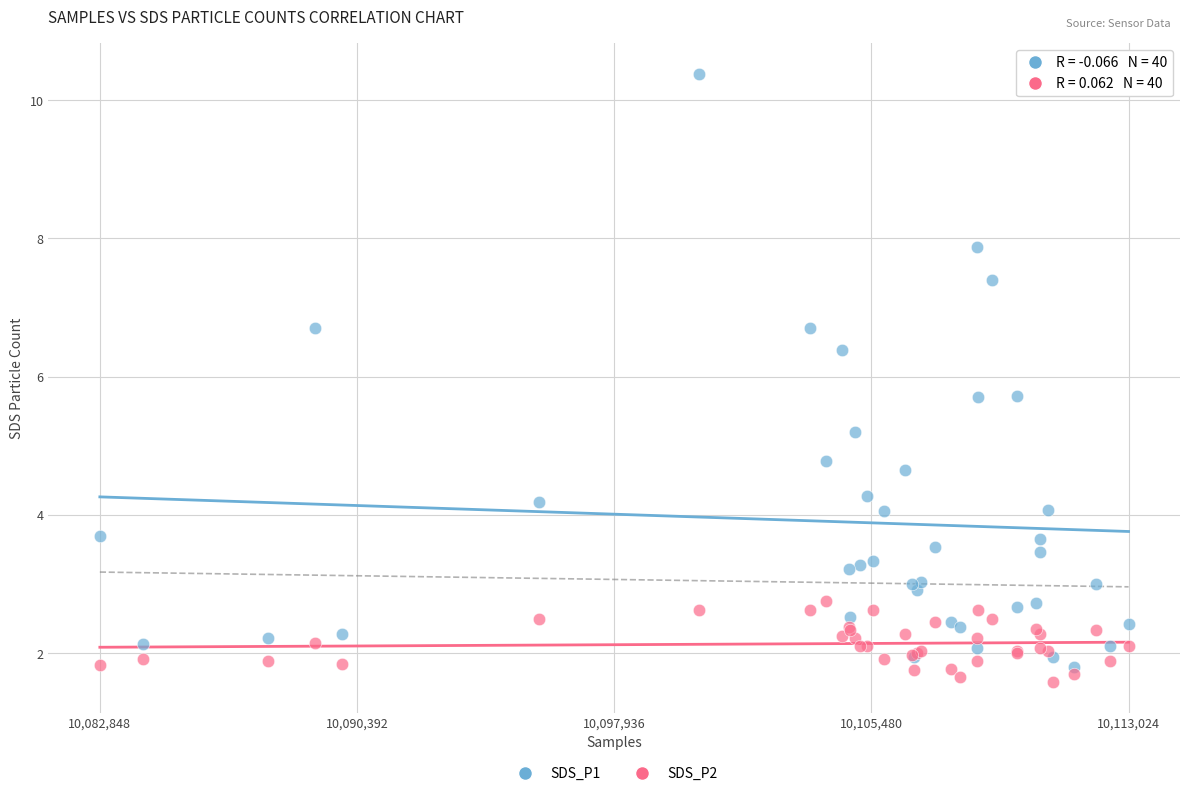

What is the X range (max minus min) for the scatter plot?

30176.0